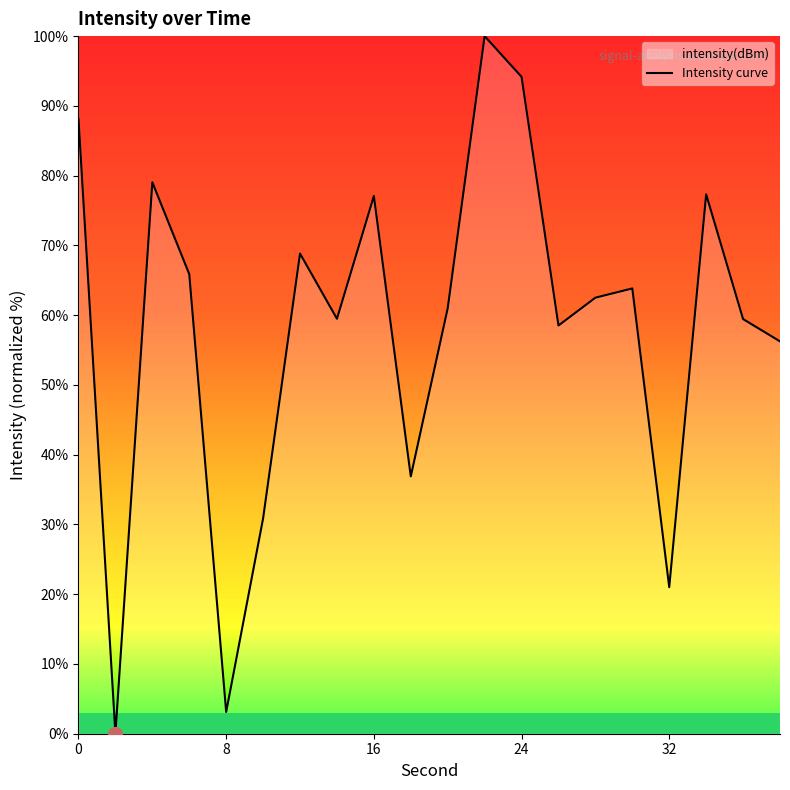

What is the maximum value shown in the chart?

100.0